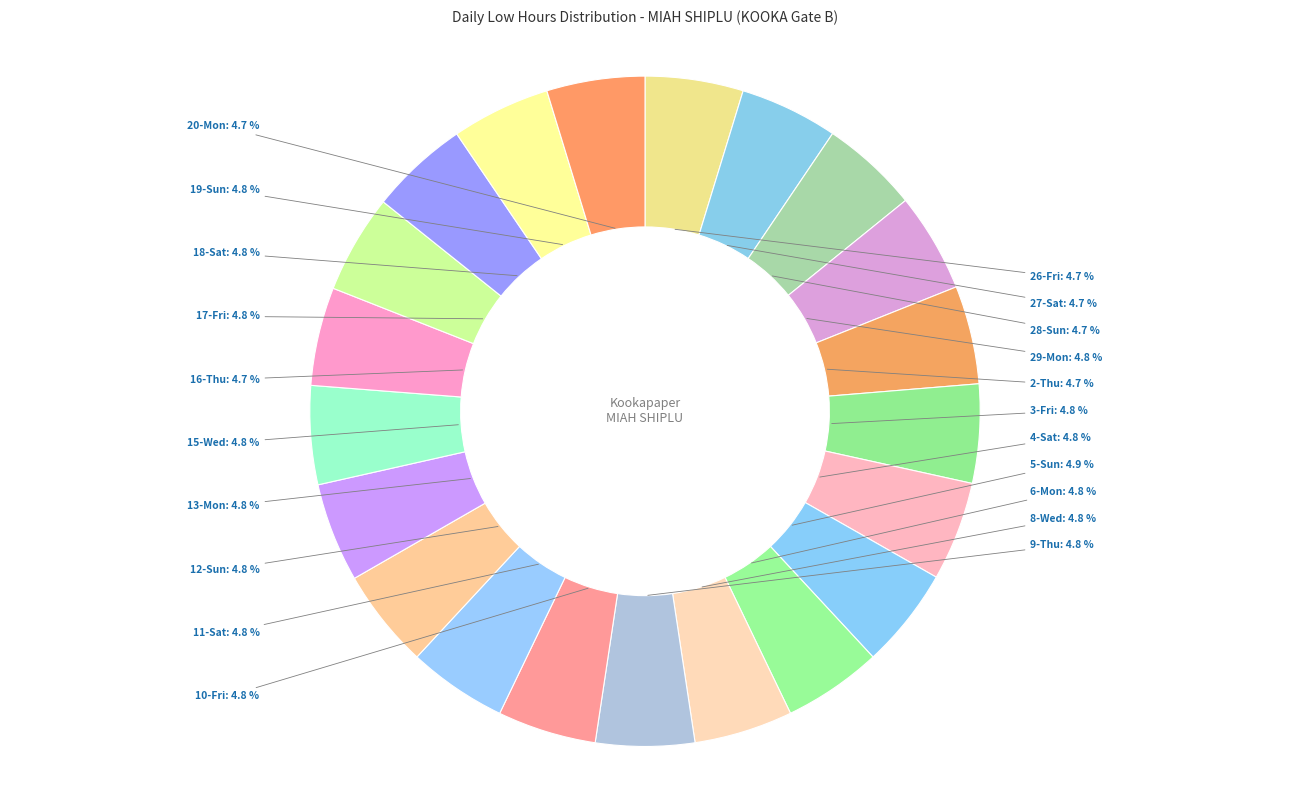

Count the number of slices in the pie.

21